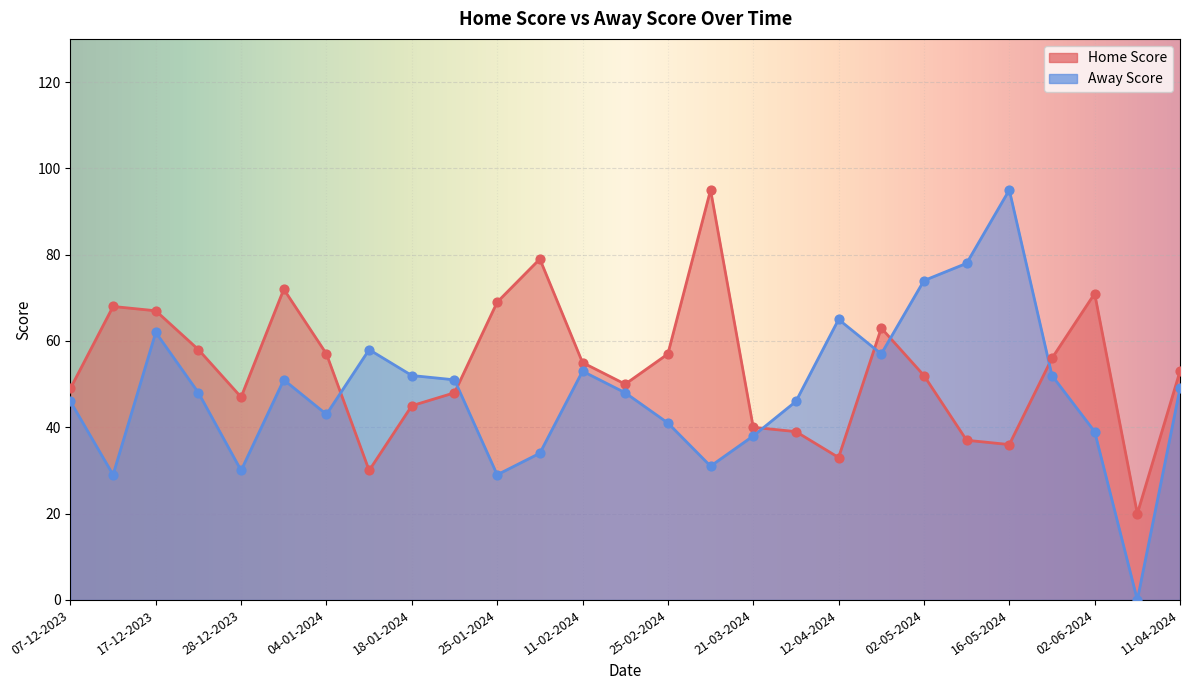

Which series has the largest Y range (max minus min)?

Away Score